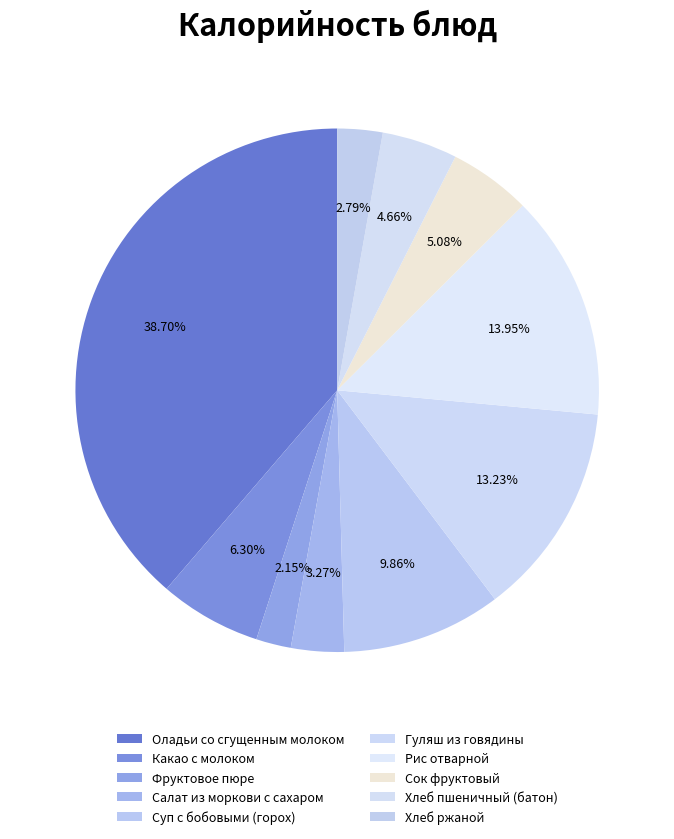

How many slices are in this pie chart?

10